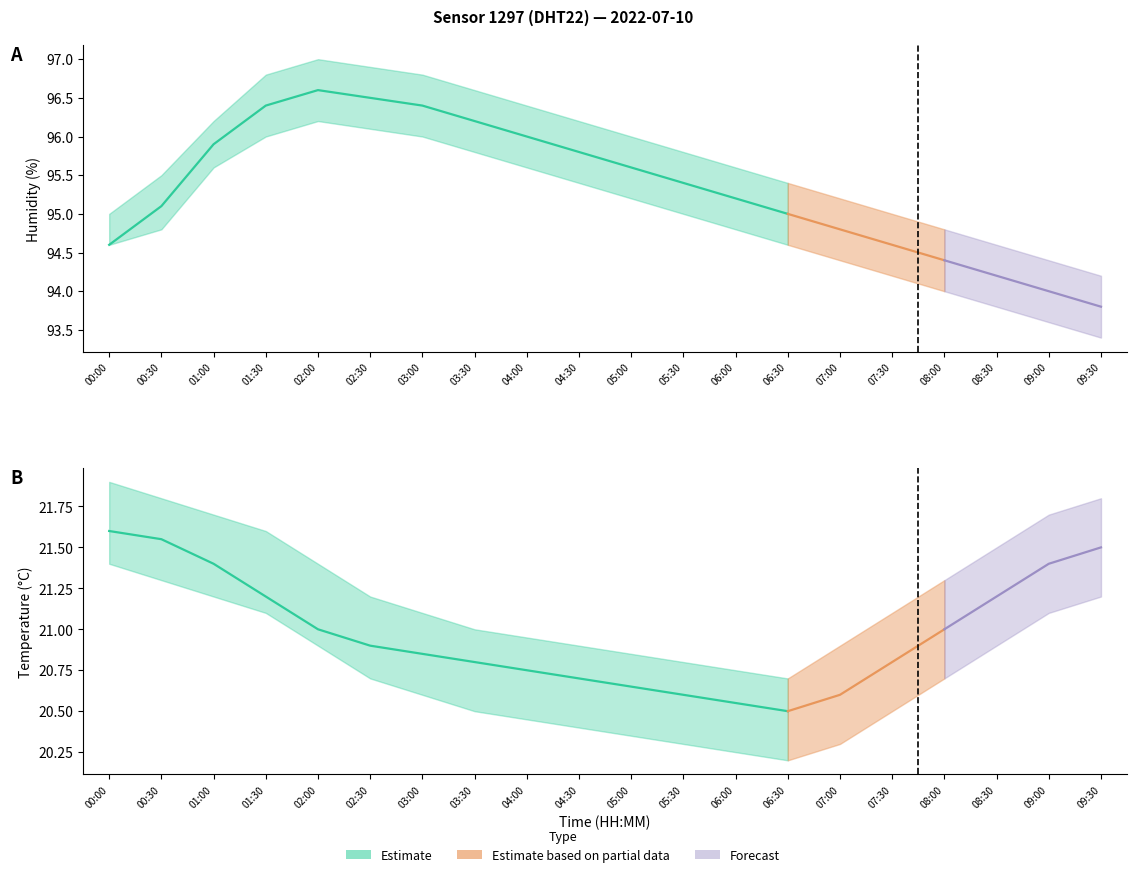

True or false: humidity and temperature intersect in this chart.

False